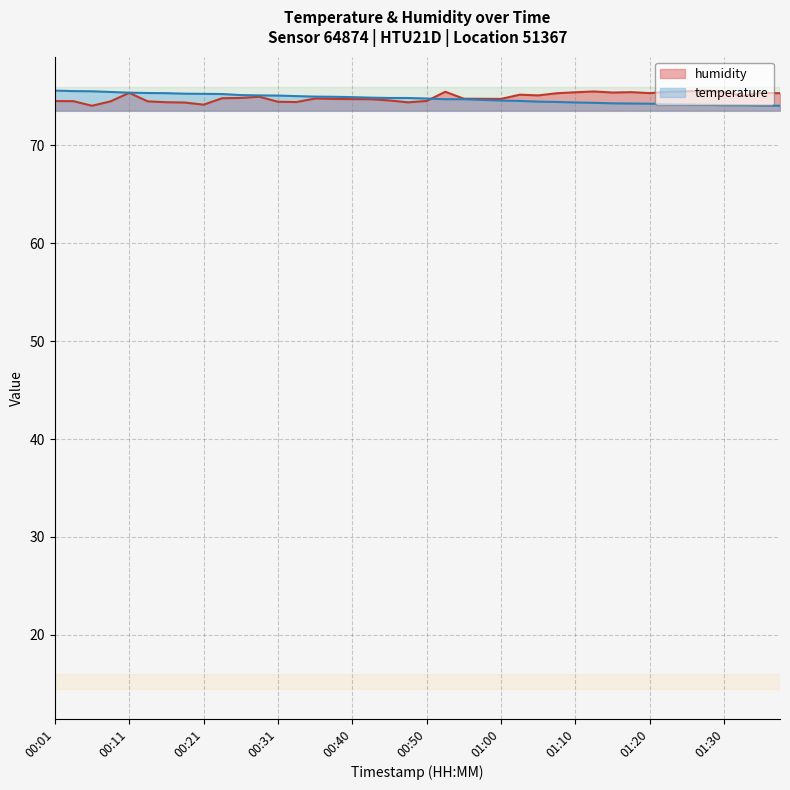

What is the difference between the highest and lowest values at 01:20?

1.1